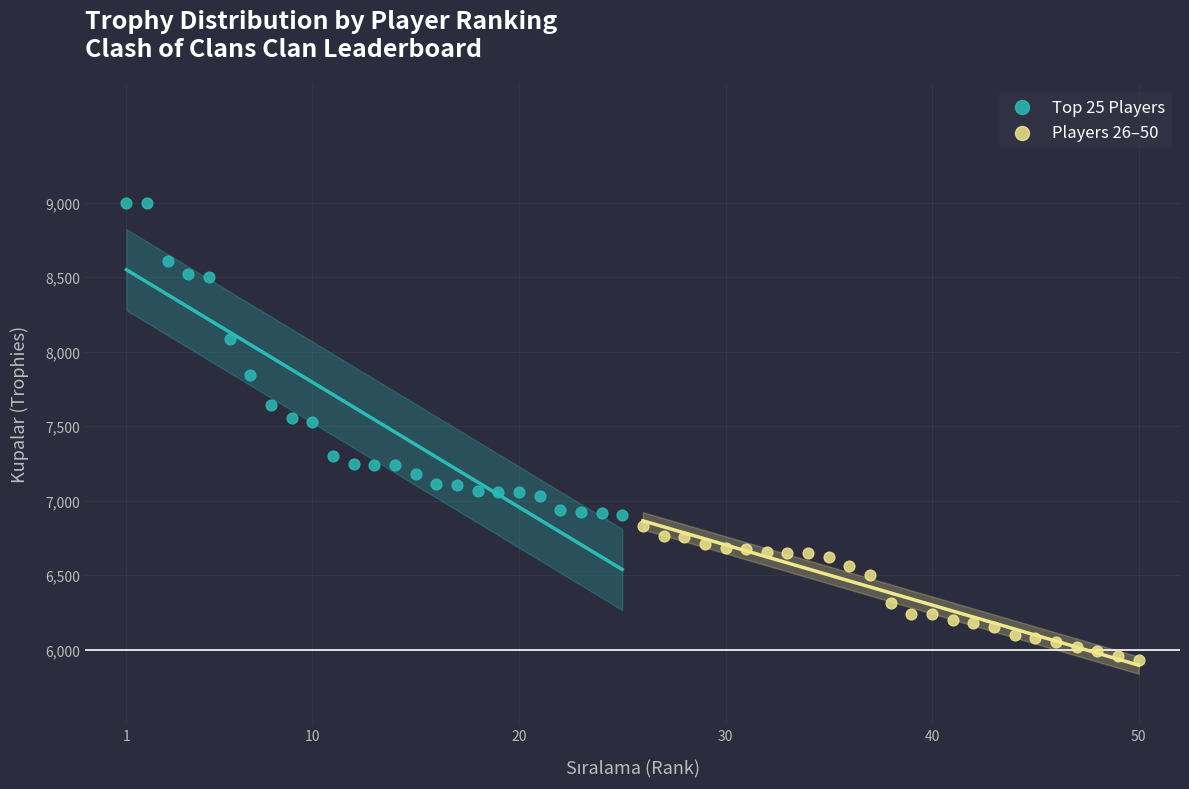

Which series contains the highest Y value?

Top 25 Players